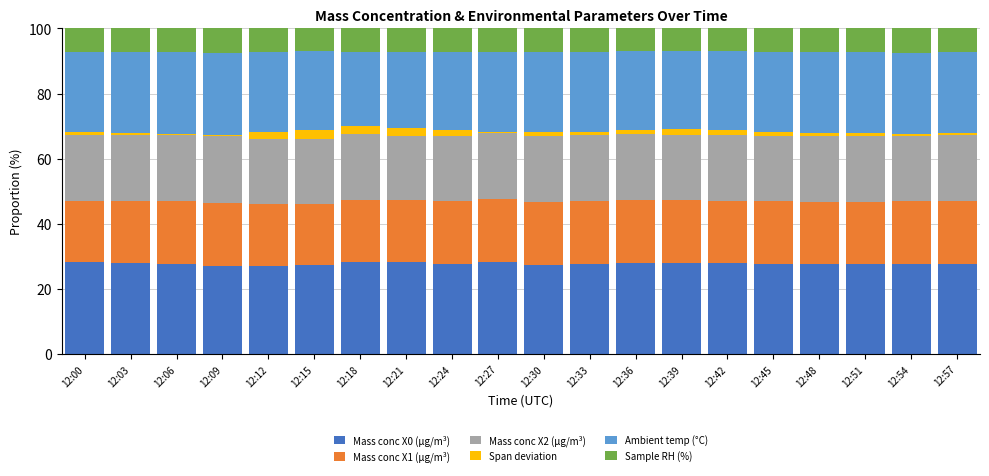

True or false: Mass conc X0 (μg/m³) has a value of 7.0 at 12:09.

False